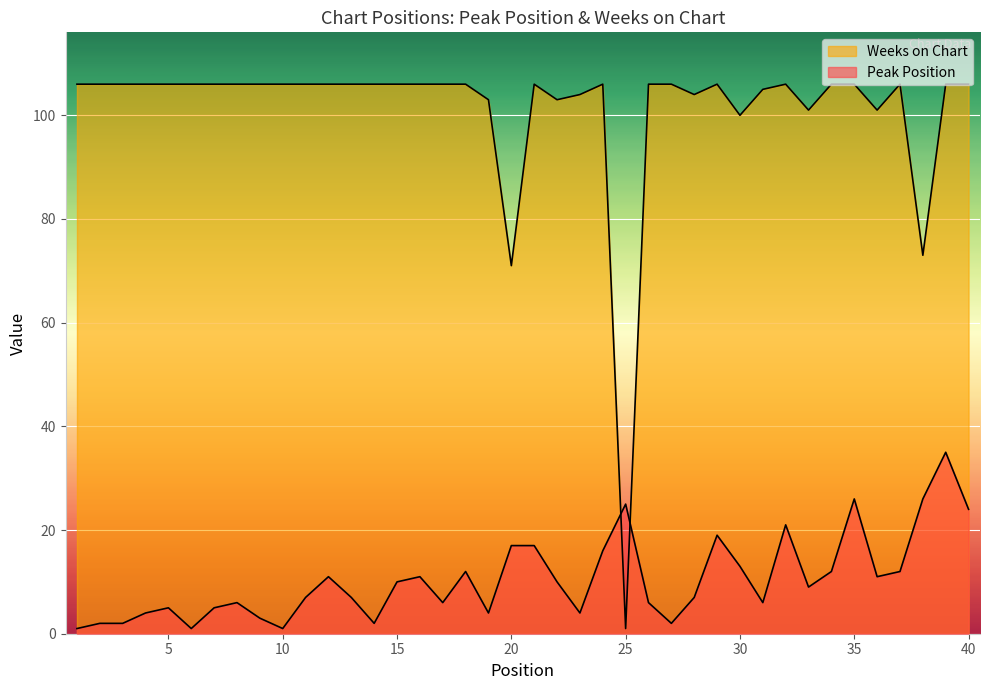

What is the sum of the Peak Position values at 14 and 20?

19